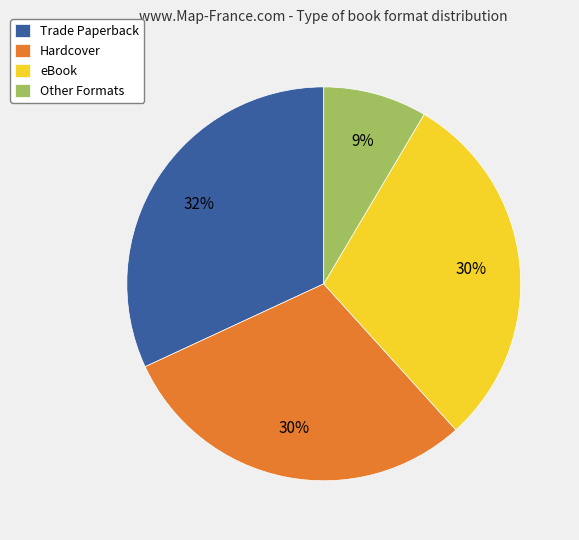

Do Hardcover and Other Formats together represent more than half of the pie?

No